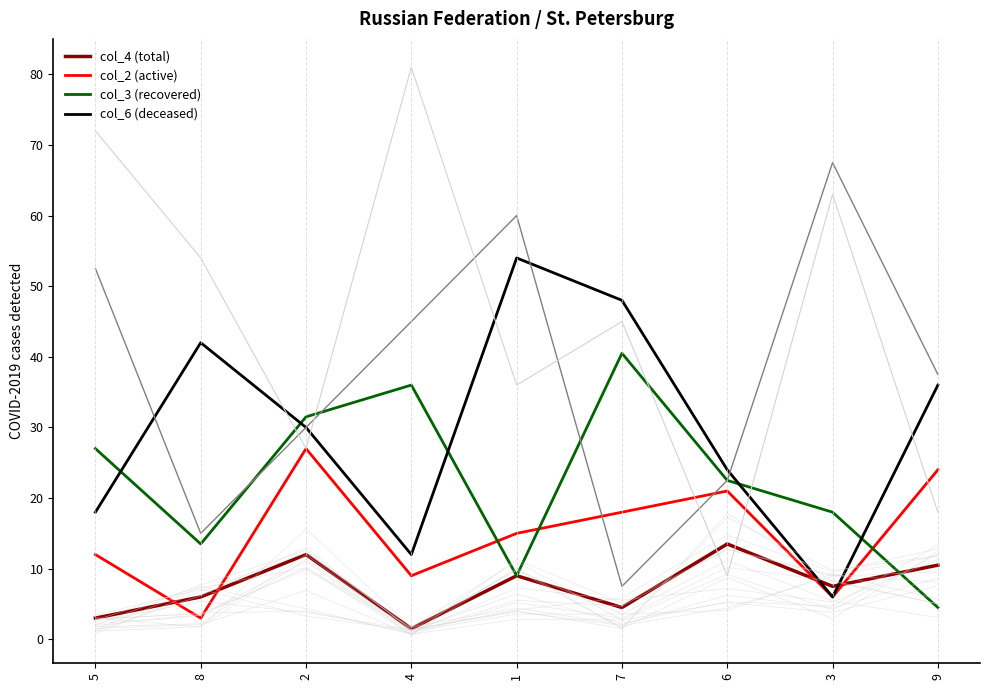

What is the value of the col_4 point at the 9th from the left?

10.5